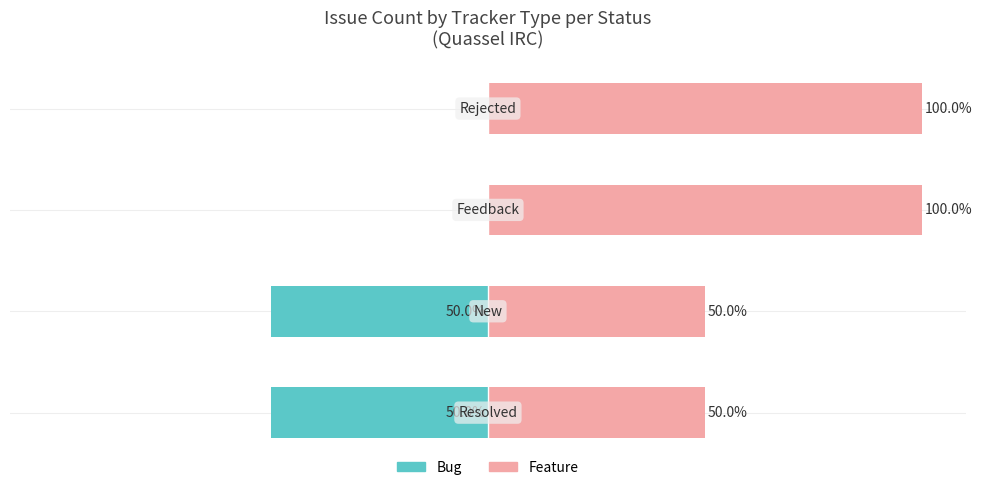

How many groups of bars are there?

4